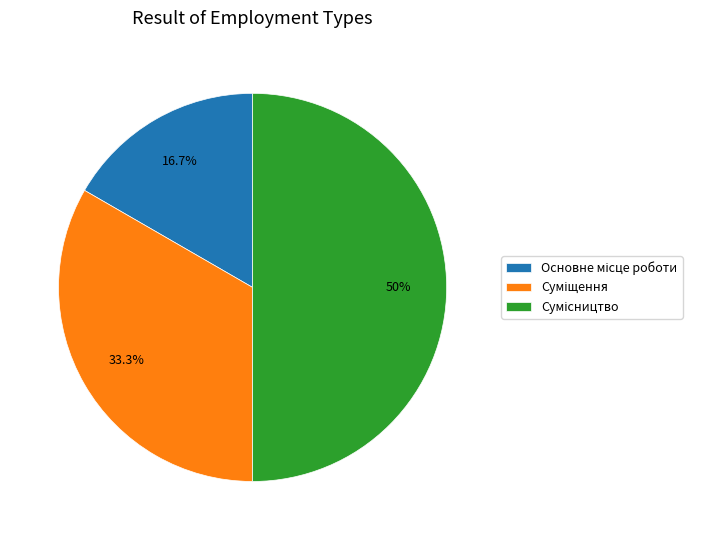

What percentage do Основне місце роботи and Сумісництво together represent?

66.7%